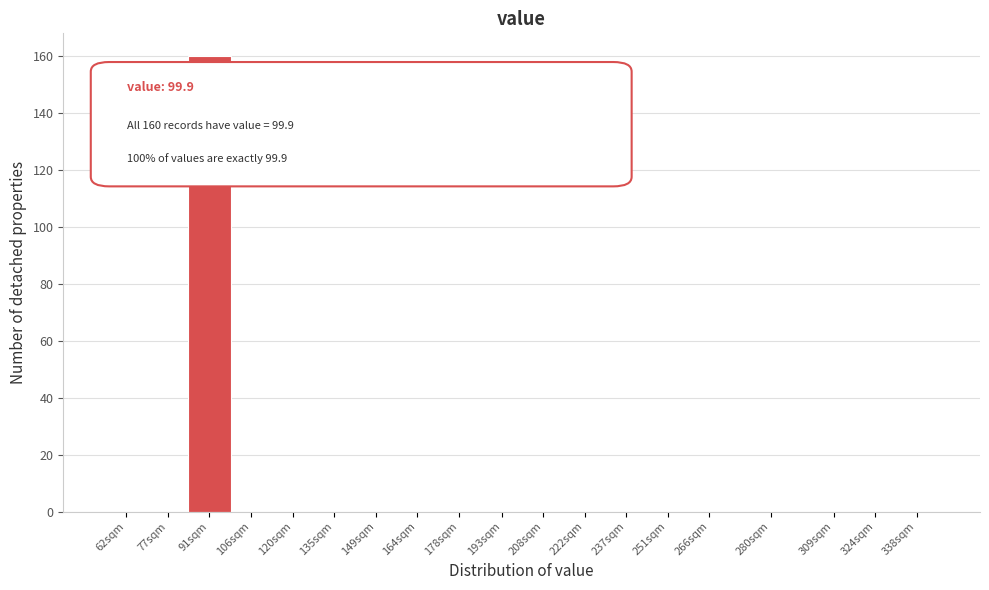

Reading left to right, transcribe all the data shown in this chart.

62sqm=0	77sqm=0	91sqm=160	106sqm=0	120sqm=0	135sqm=0	149sqm=0	164sqm=0	178sqm=0	193sqm=0	208sqm=0	222sqm=0	237sqm=0	251sqm=0	266sqm=0	280sqm=0	309sqm=0	324sqm=0	338sqm=0